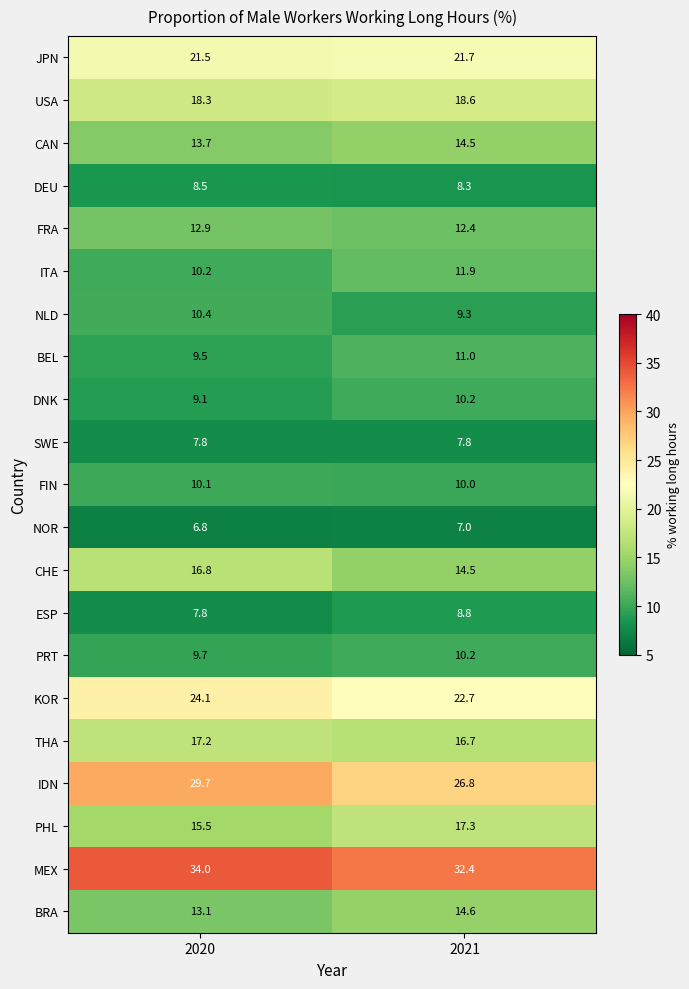

Read the THA value at 2020.

17.2